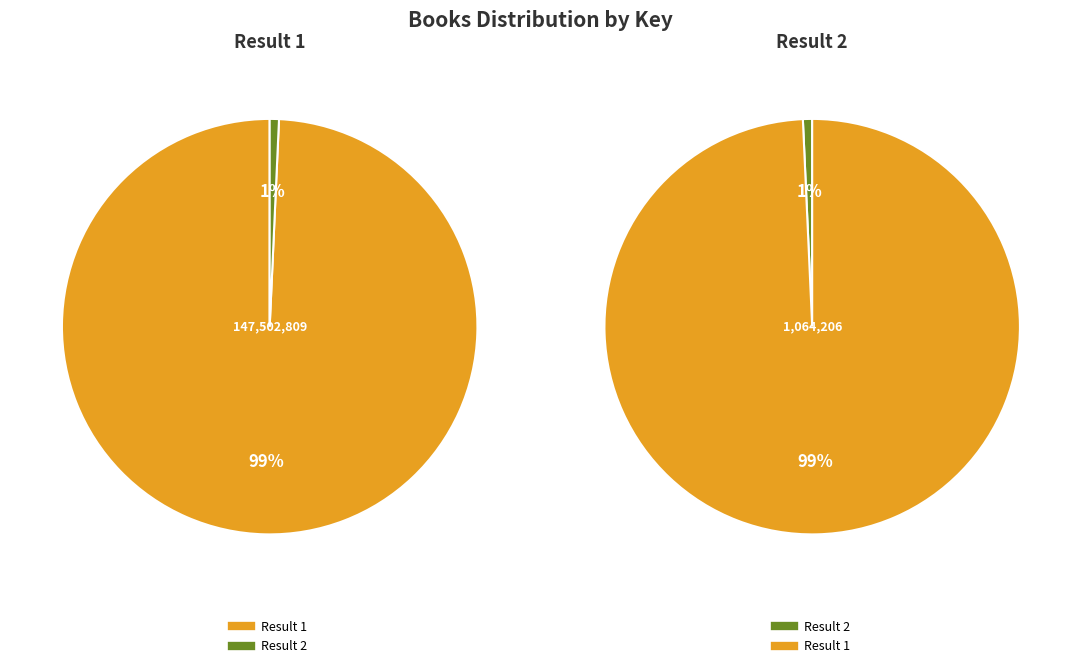

How many segments does this pie chart have?

2